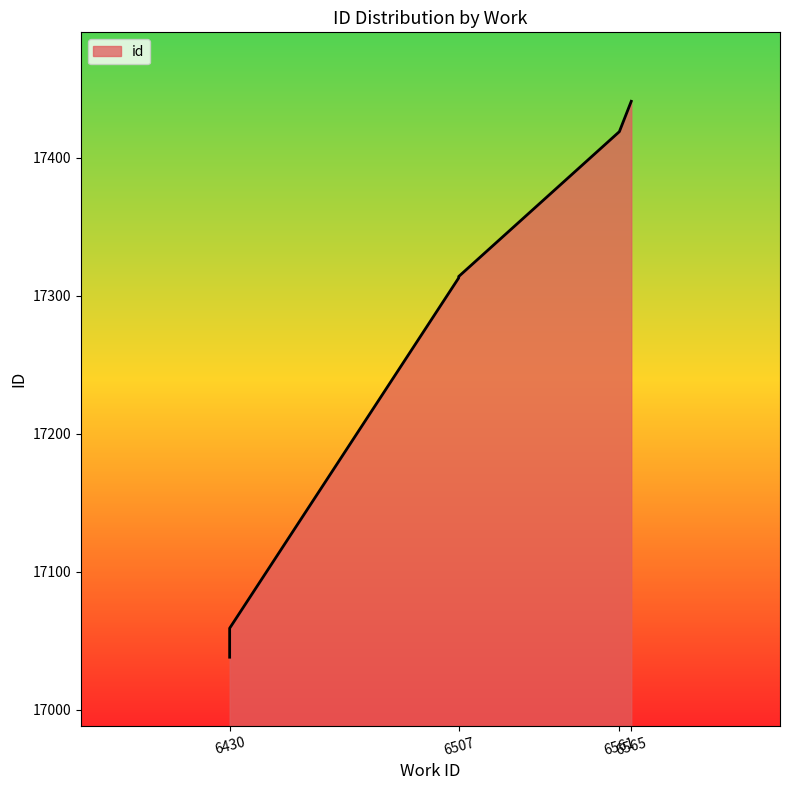

What is the difference between the second highest and second lowest values?

360